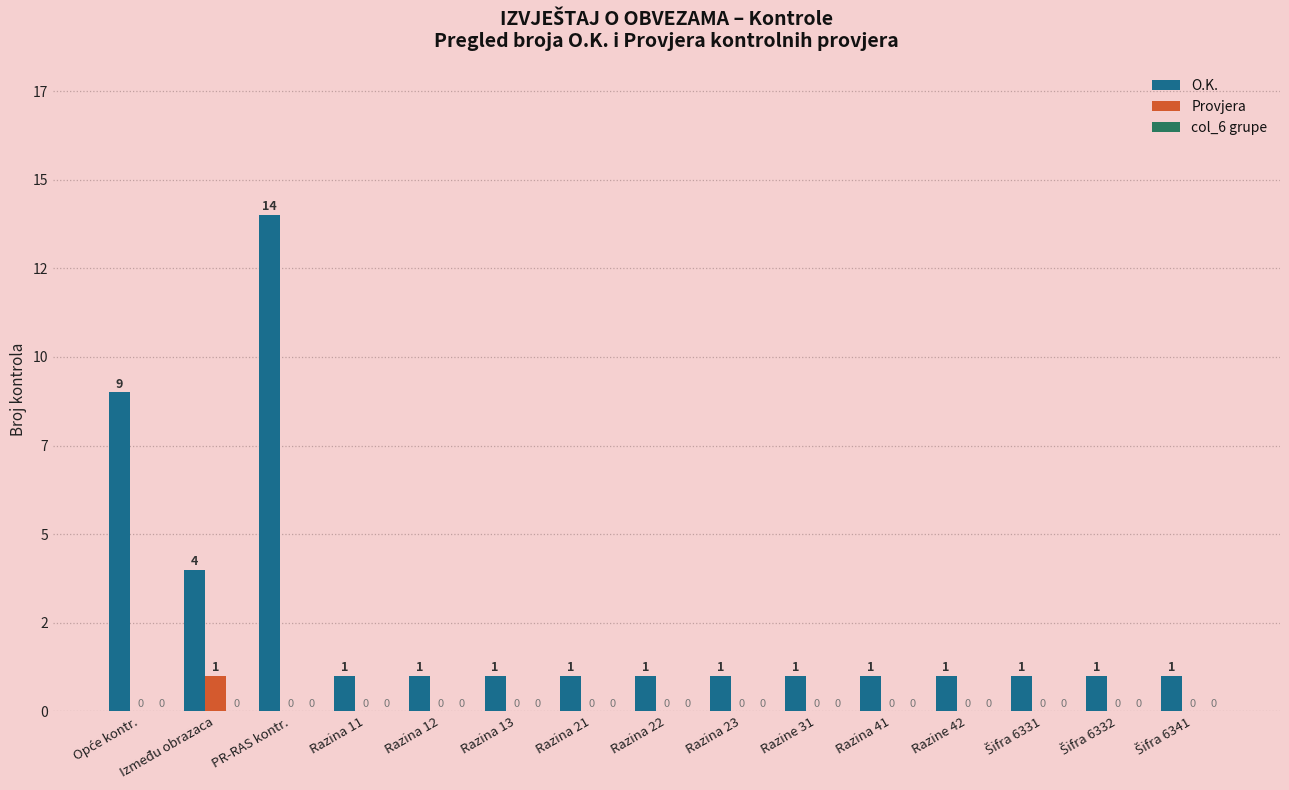

At how many categories does at least one series exceed 1?

3